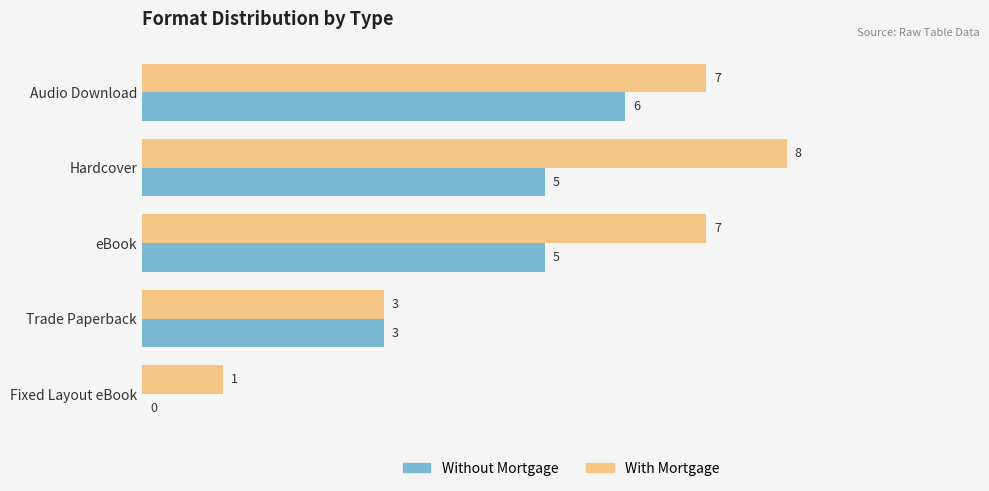

True or false: Without Mortgage has a value of 5 at eBook.

True